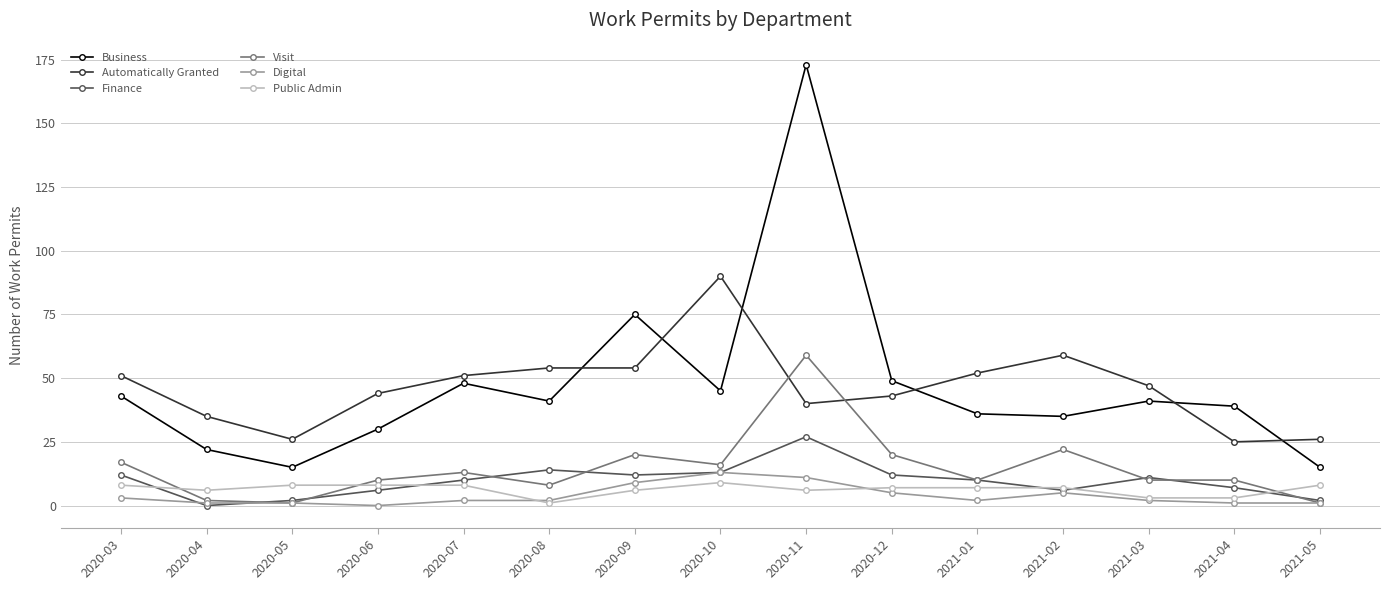

Rank the series by their maximum value, from lowest to highest.

Public Admin, Digital, Finance, Visit, Automatically Granted, Business